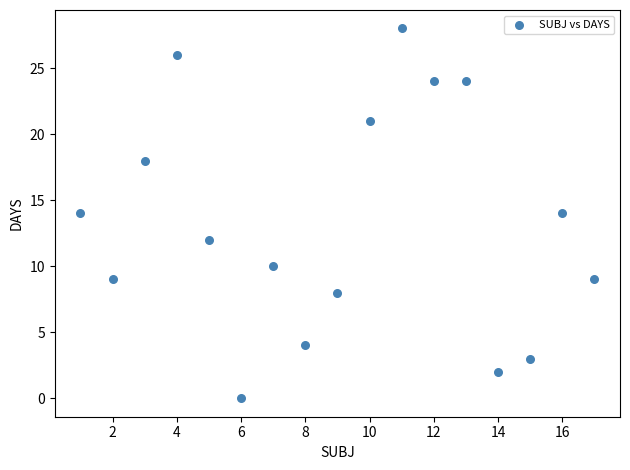

What is the range of X values (max minus min)?

16